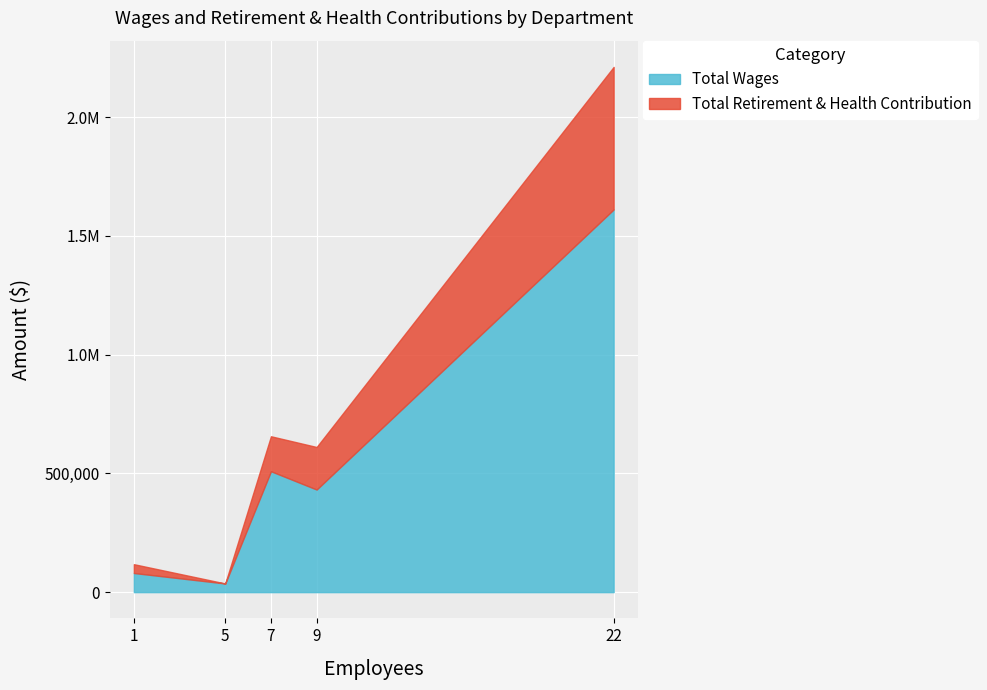

Does the chart display data point markers on the line(s)?

No